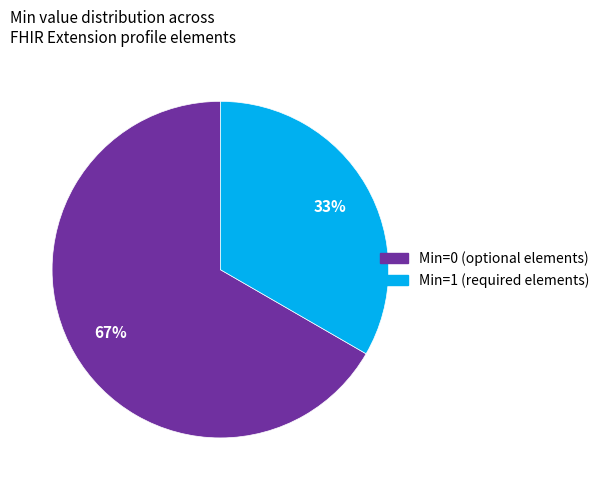

Is there any slice that represents more than half of the pie?

Yes